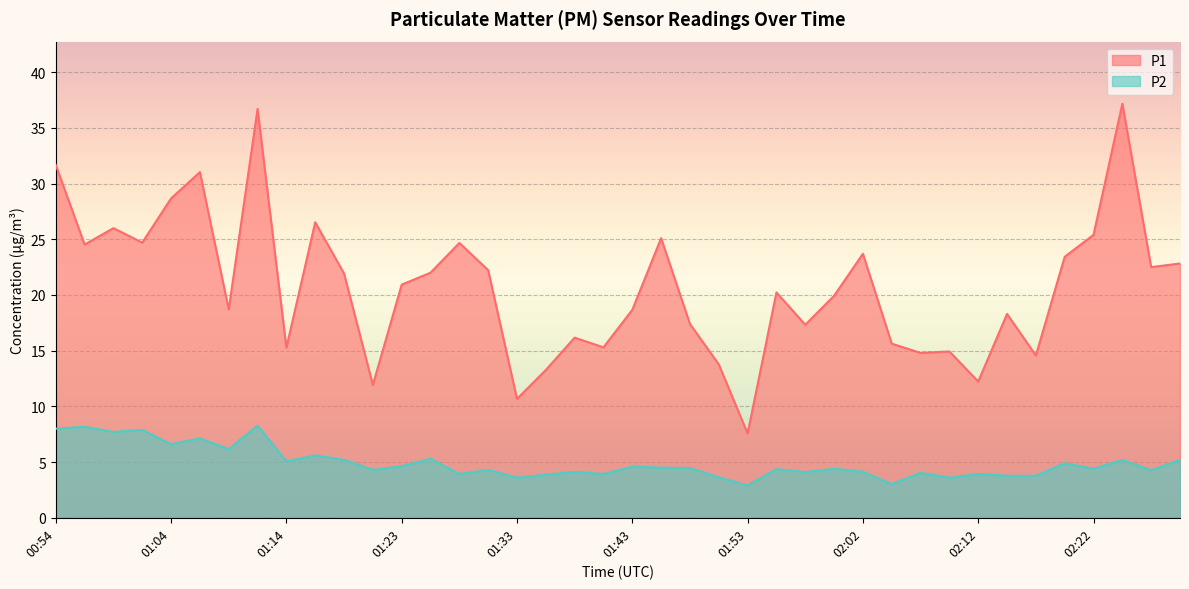

True or false: P2 and P1 cross at least once.

False